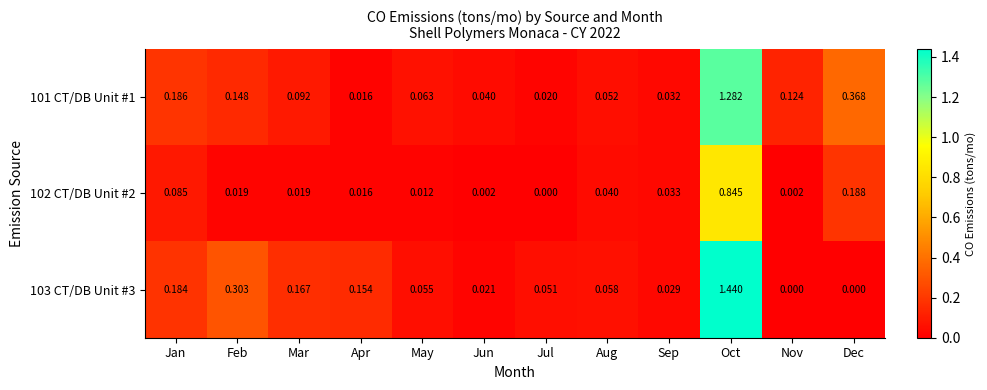

At which category is the sum across all series the highest?

Oct